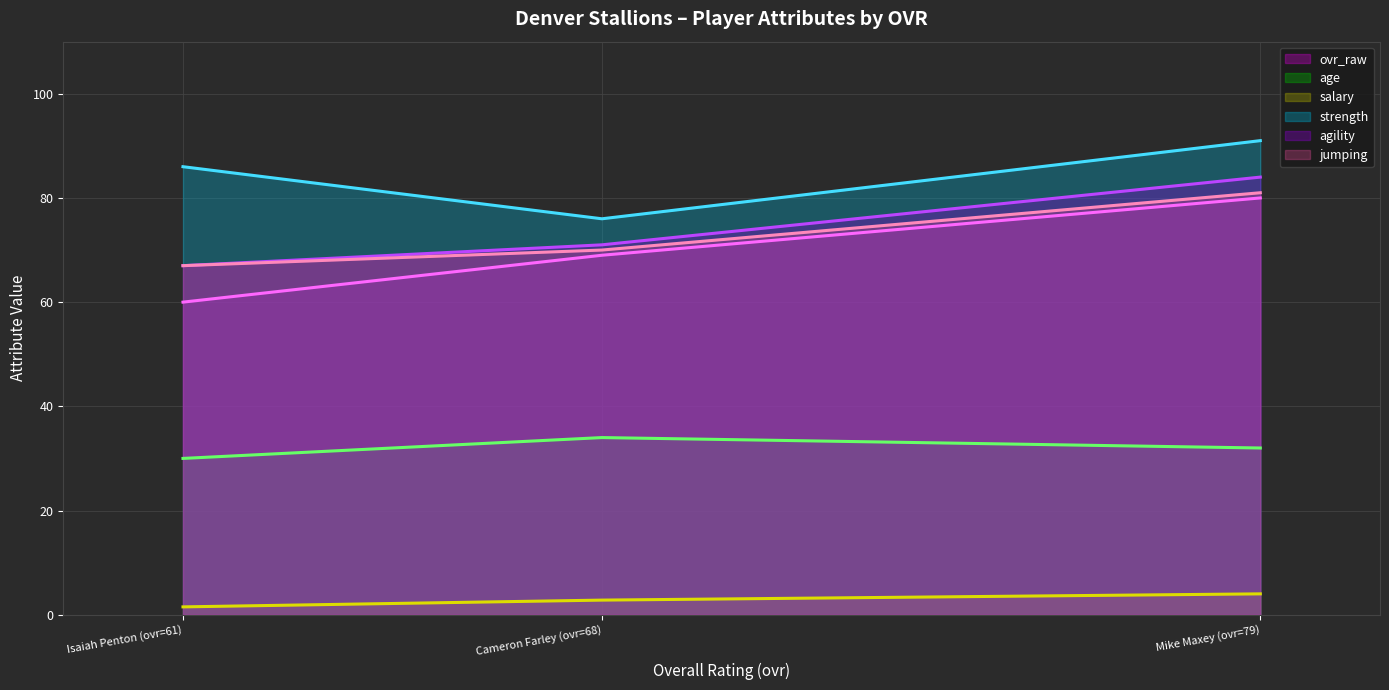

Count the age (line) values in the range 30 to 34.

3